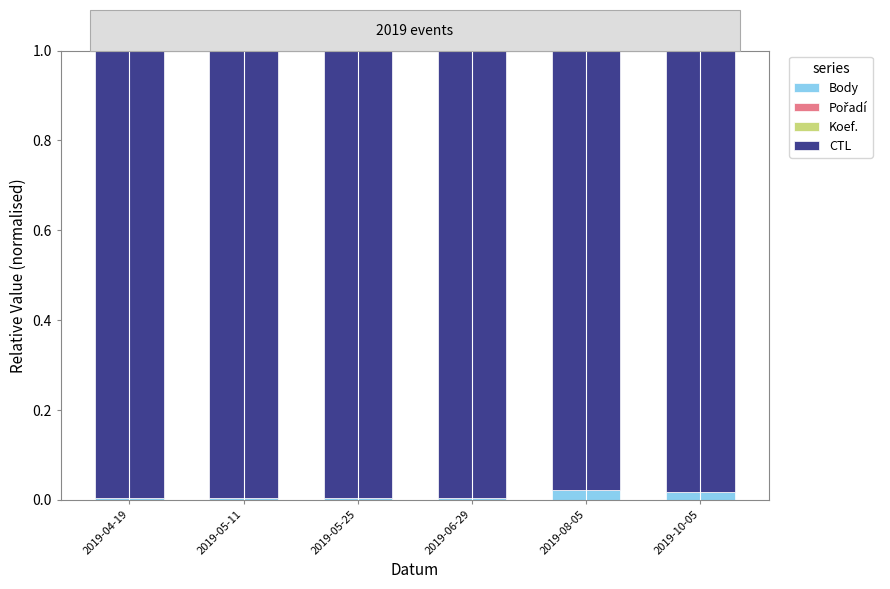

True or false: Body has a value of 0.0 at 2019-10-05.

True